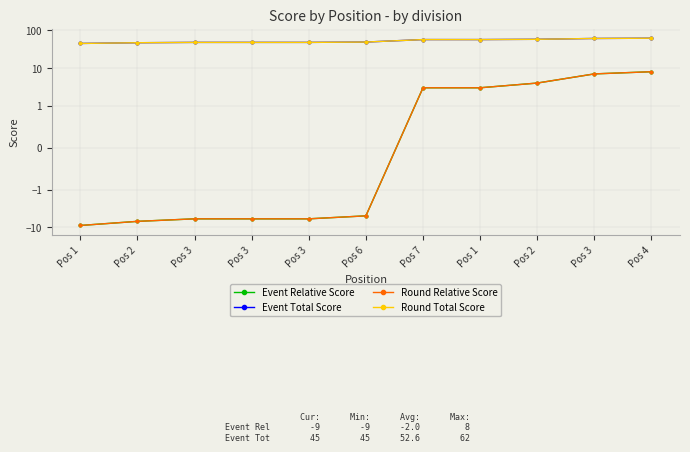

The Round Relative Score series shows 8 at Pos 4. True or false?

True